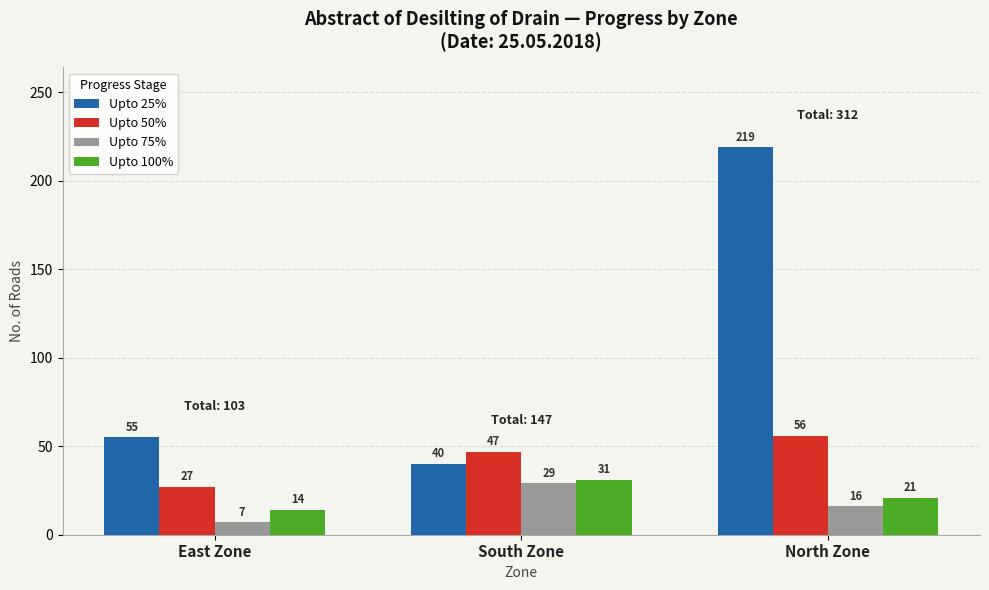

What are all the series names shown in the legend?

Upto 25%, Upto 50%, Upto 75%, Upto 100%